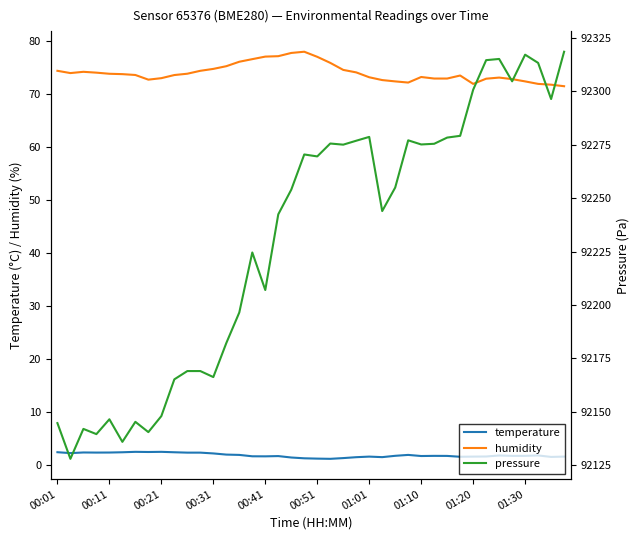

How many lines are shown in the chart?

3